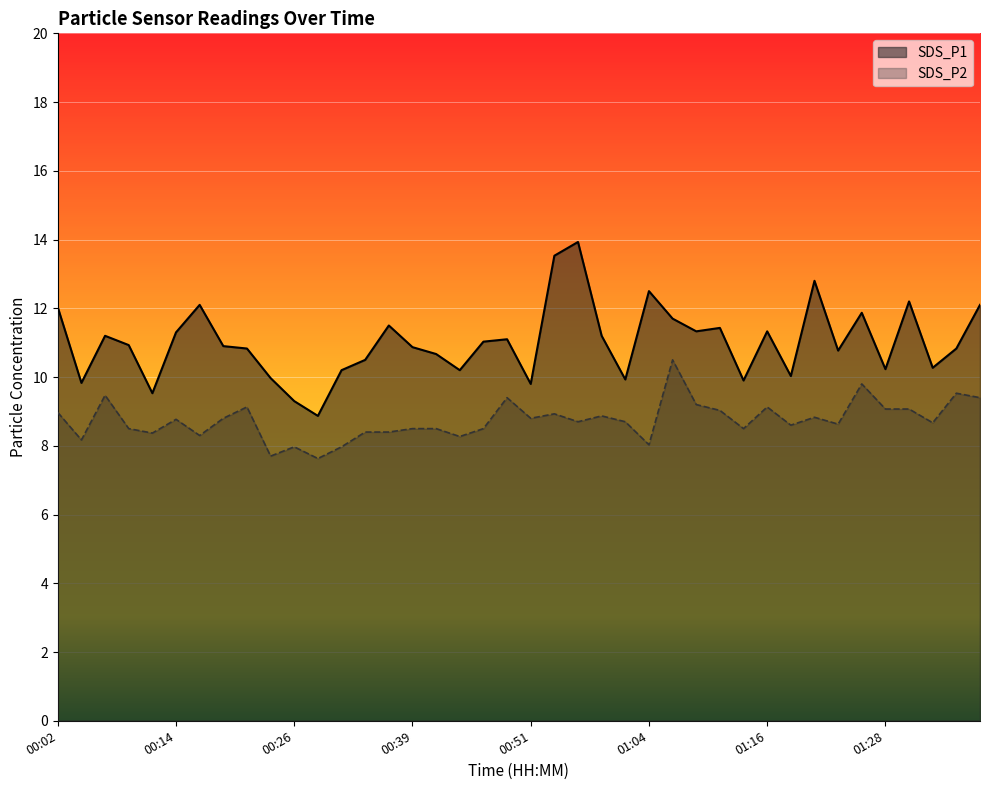

True or false: SDS_P2 has a value of 10.8 at 00:17.

False